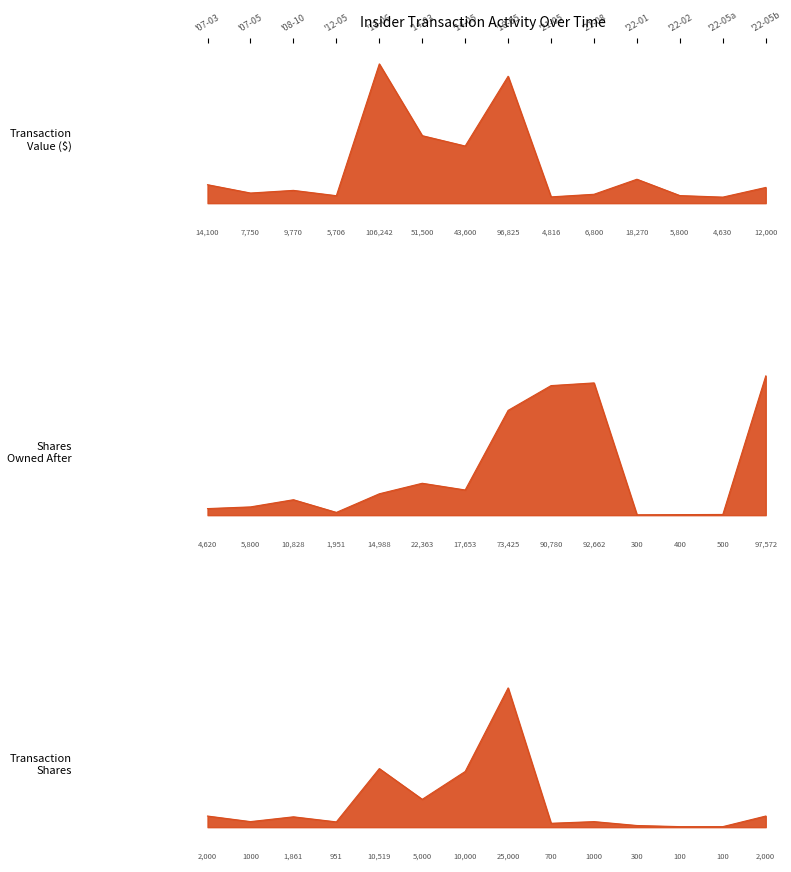

The Shares Owned After series shows 8882 at '13-06. True or false?

False